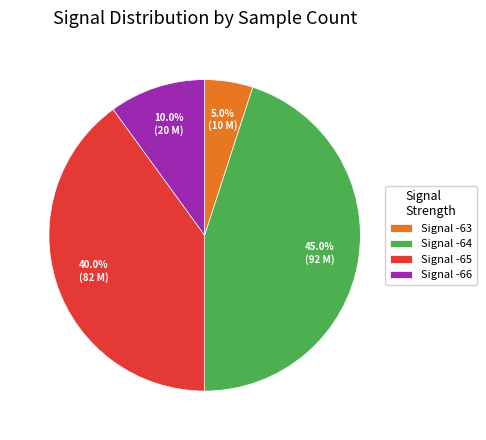

How much of the chart is everything except Signal -64?

55.0%